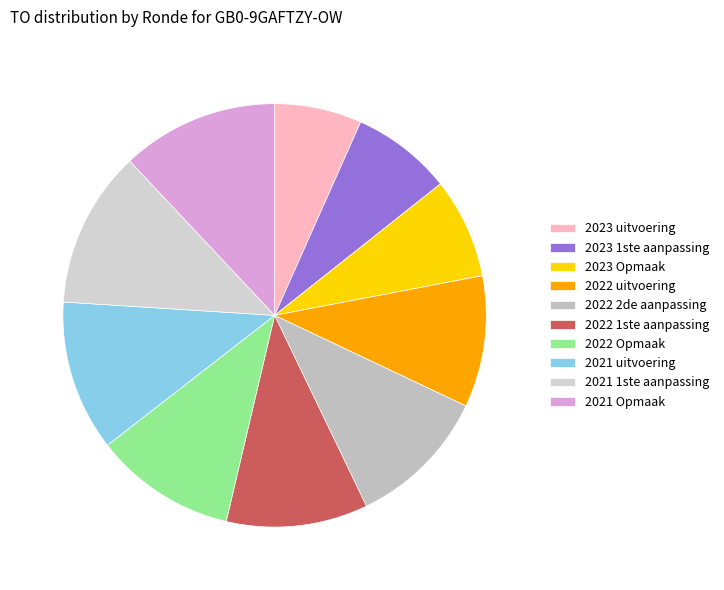

Which category has the biggest portion of the pie?

2021 1ste aanpassing